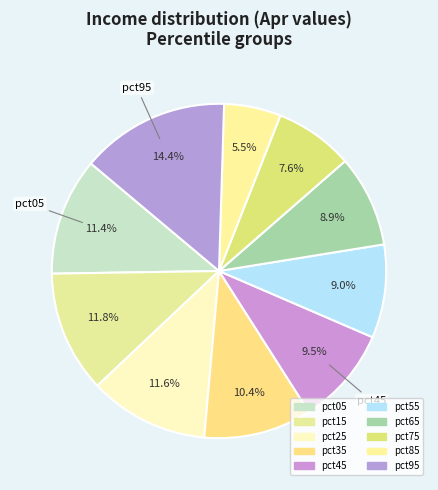

How many segments does this pie chart have?

10